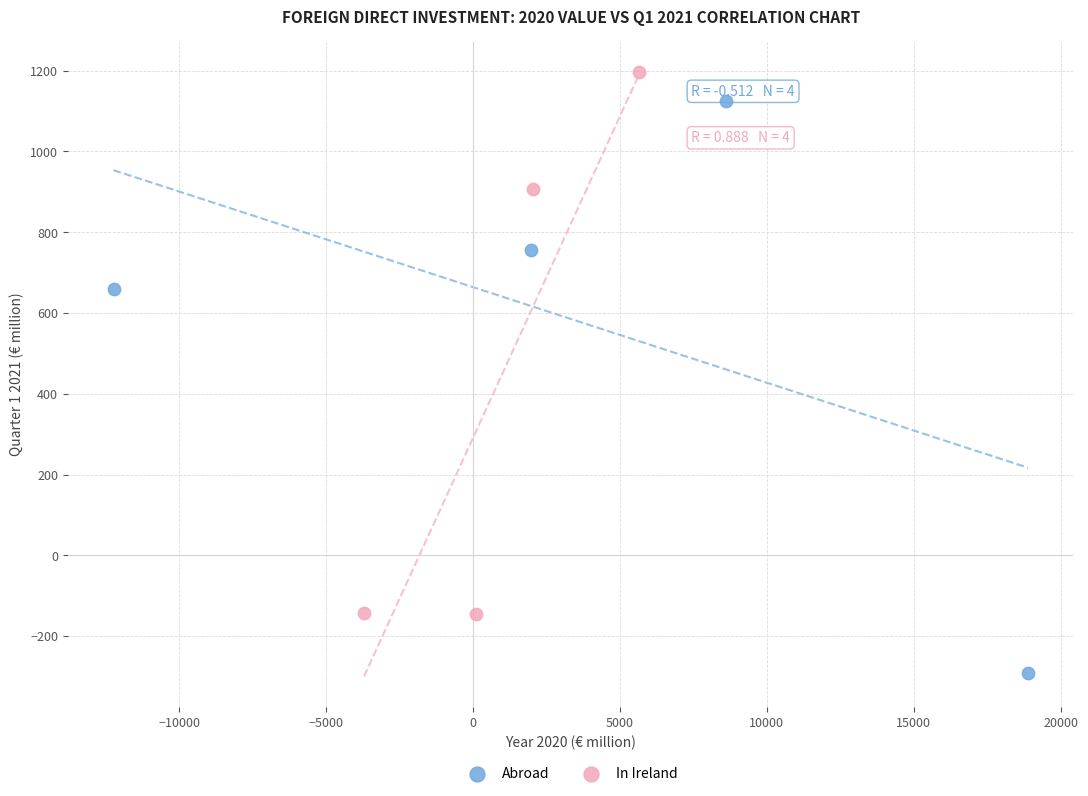

Which series reaches the maximum Y coordinate?

In Ireland